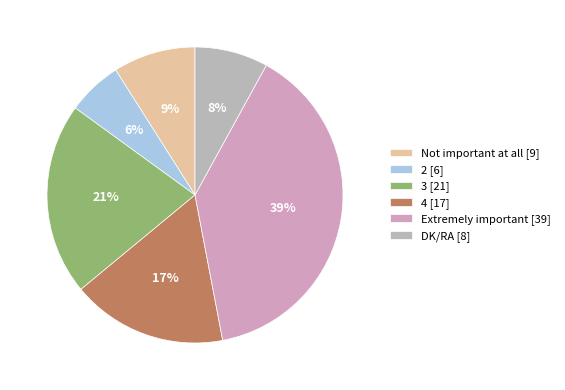

Which category has the smallest portion of the pie?

2